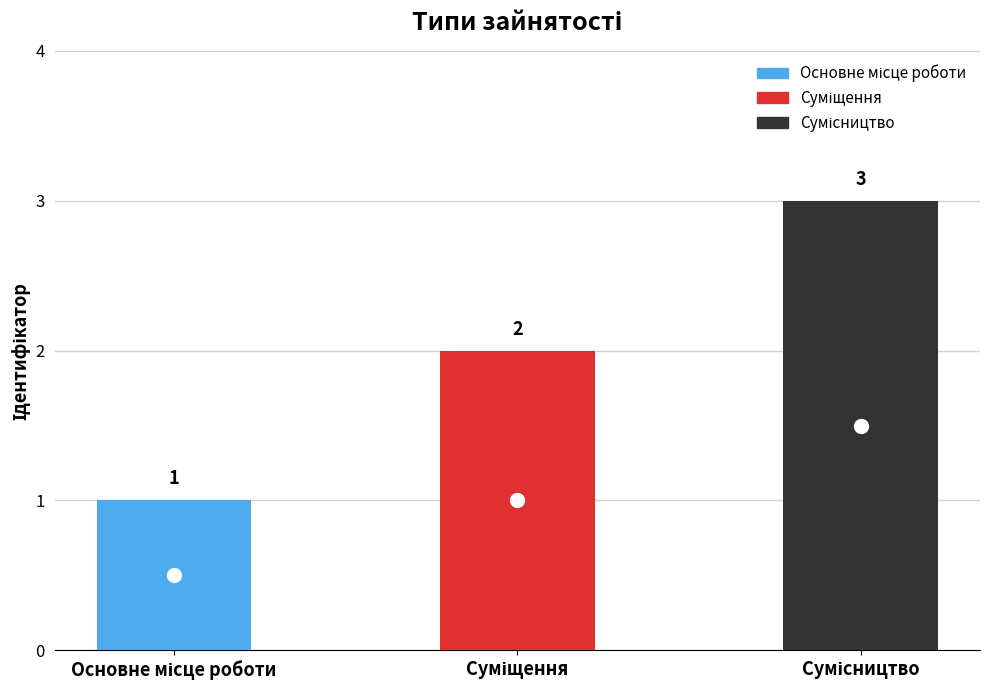

Does the chart contain any negative values?

No